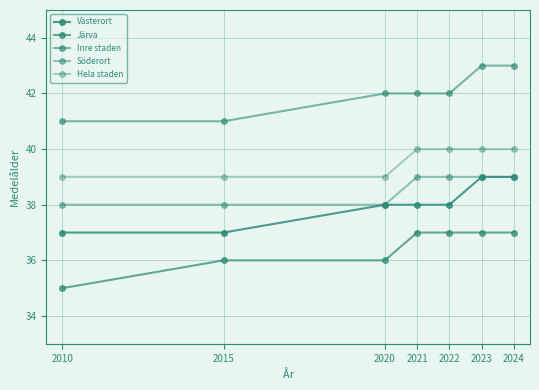

Which series has the largest total across all categories?

Inre staden